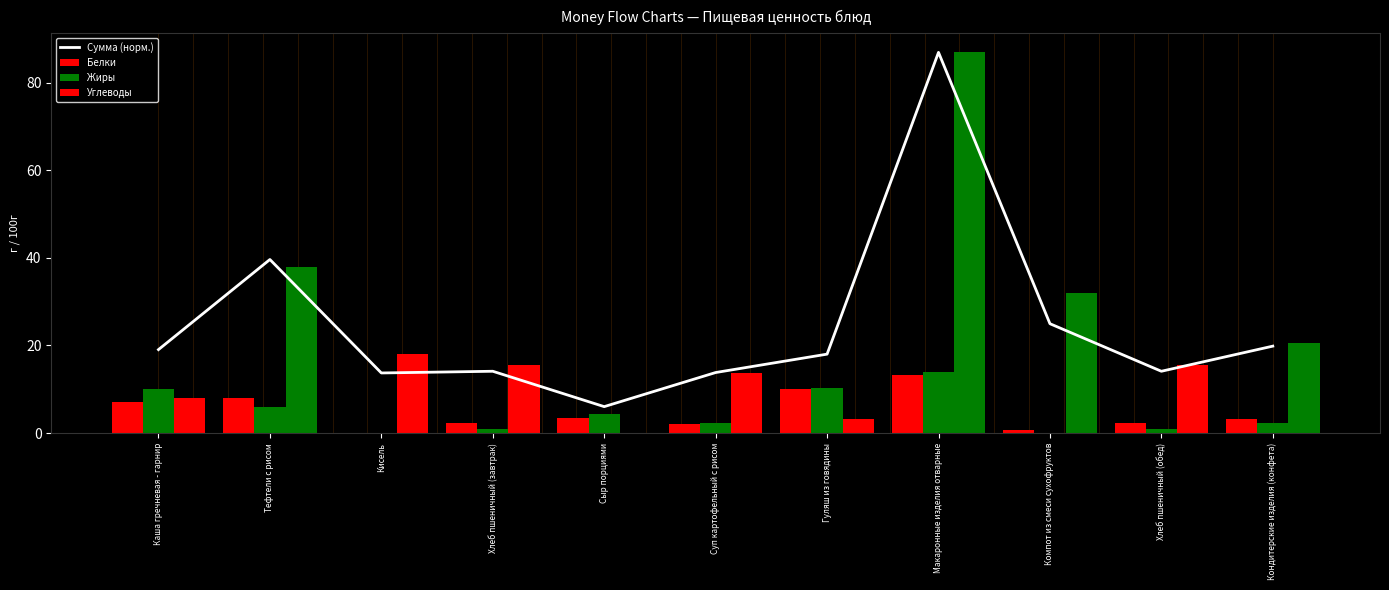

How many groups of bars are there?

11